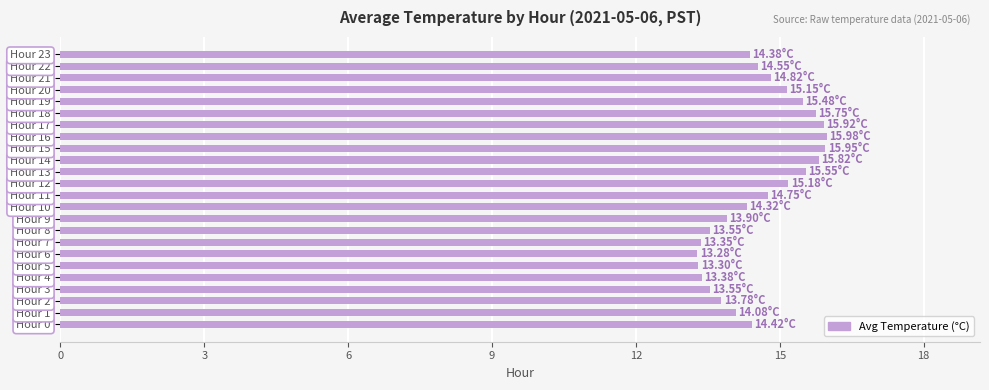

What is the change in value from Hour 1 to Hour 20?

+1.1